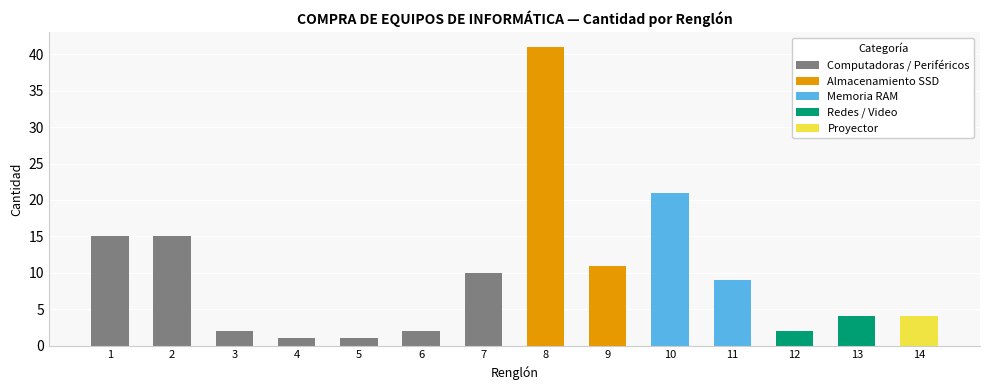

Count the number of categories in the chart.

14